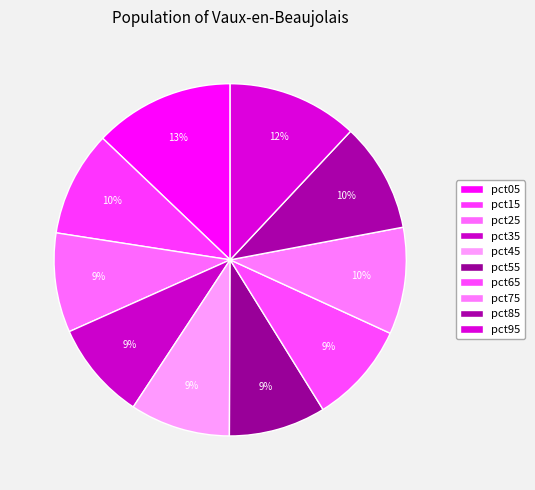

How many segments does this pie chart have?

10